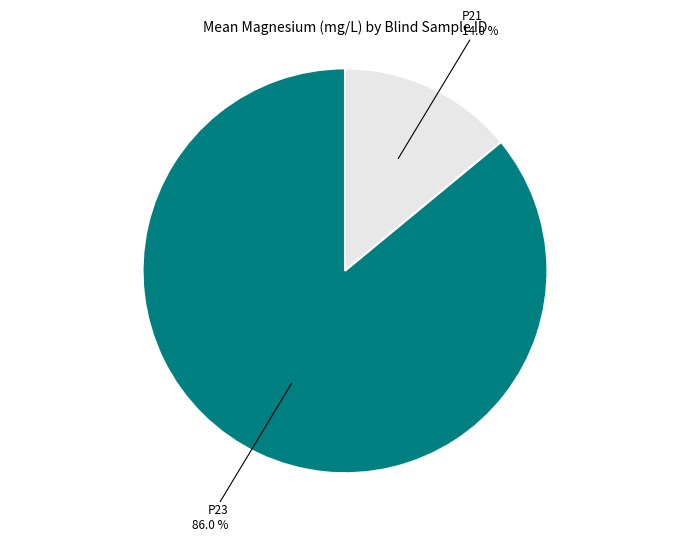

Which category accounts for the majority?

P23